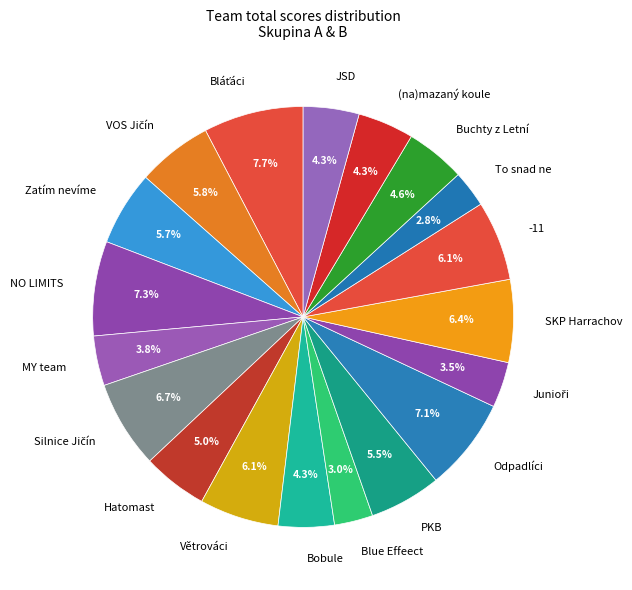

Which has a higher value, -11 or MY team?

-11